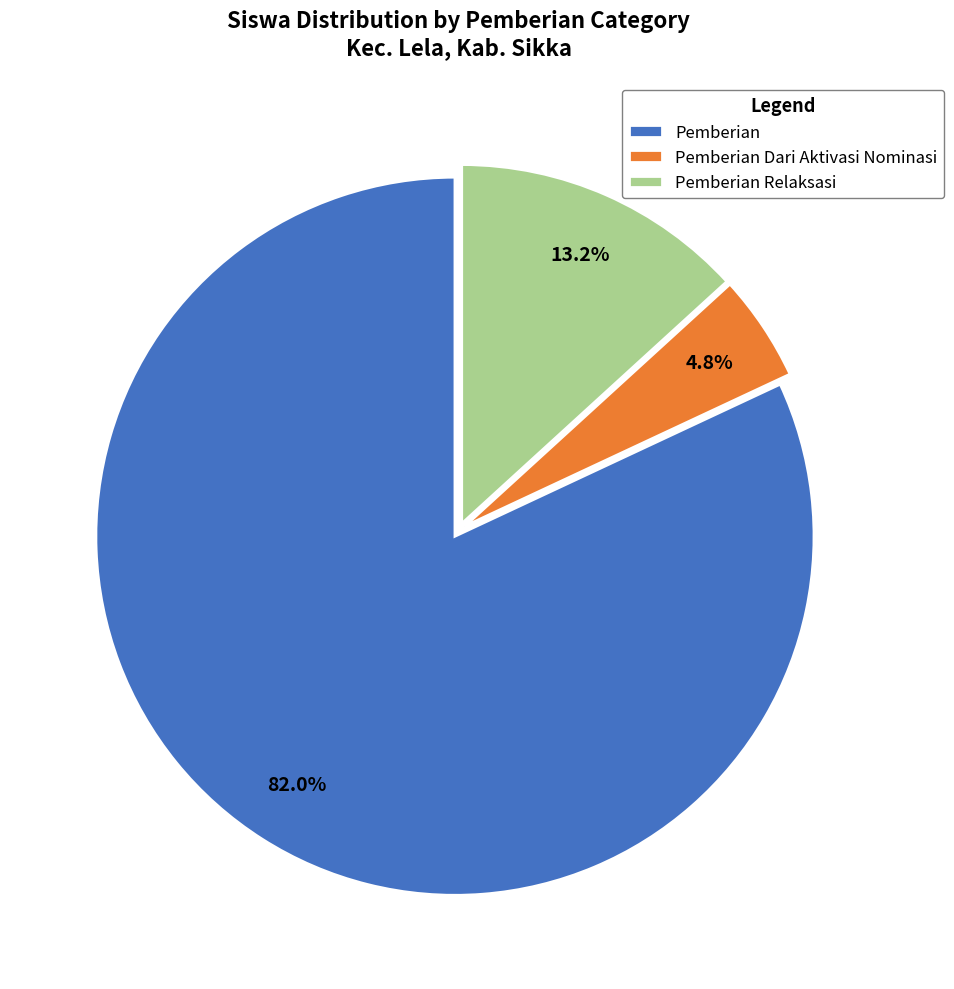

Which category has the biggest portion of the pie?

Pemberian